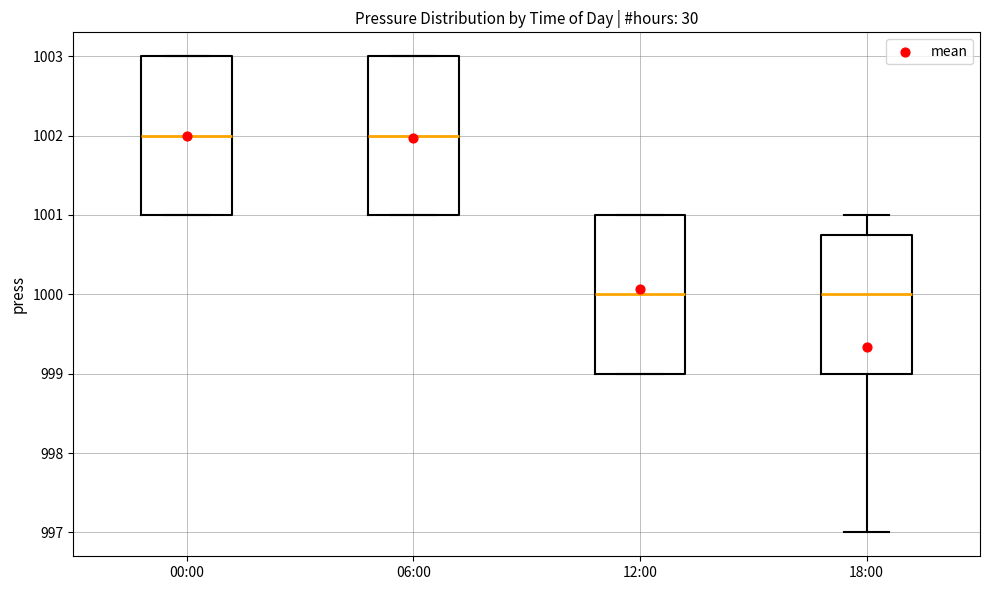

Reading left to right, transcribe this box plot: for each box, give where its median line is, the range the box spans, and where its two whiskers end, as read against the y-axis. The values are not printed on the chart, so give them approximately, as read against the axis.

00:00: median 1002.0, box 1001.0 to 1003.0, whiskers 1001.0 to 1003.0
06:00: median 1002.0, box 1001.0 to 1003.0, whiskers 1001.0 to 1003.0
12:00: median 1000.0, box 999.0 to 1001.0, whiskers 999.0 to 1001.0
18:00: median 1000.0, box 999.0 to 1000.8, whiskers 997.0 to 1001.0